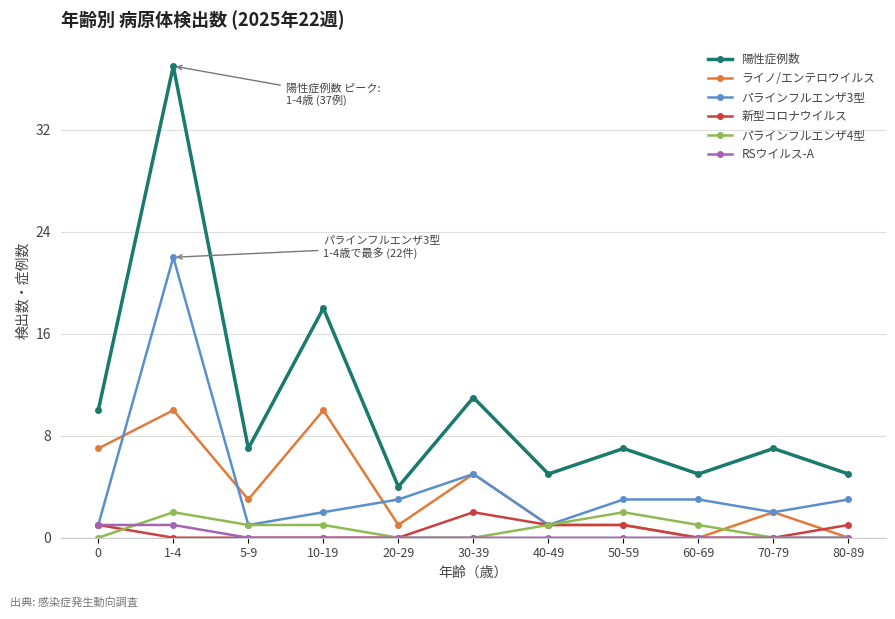

Between 50-59 and 70-79, which series saw the biggest shift?

パラインフルエンザ4型